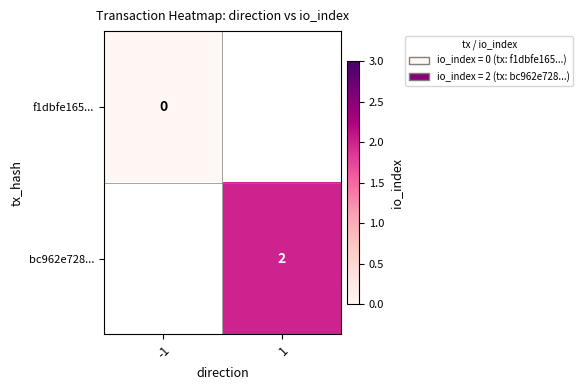

Is the value of bc962e728... at 1 greater than the value of f1dbfe165... at -1?

Yes